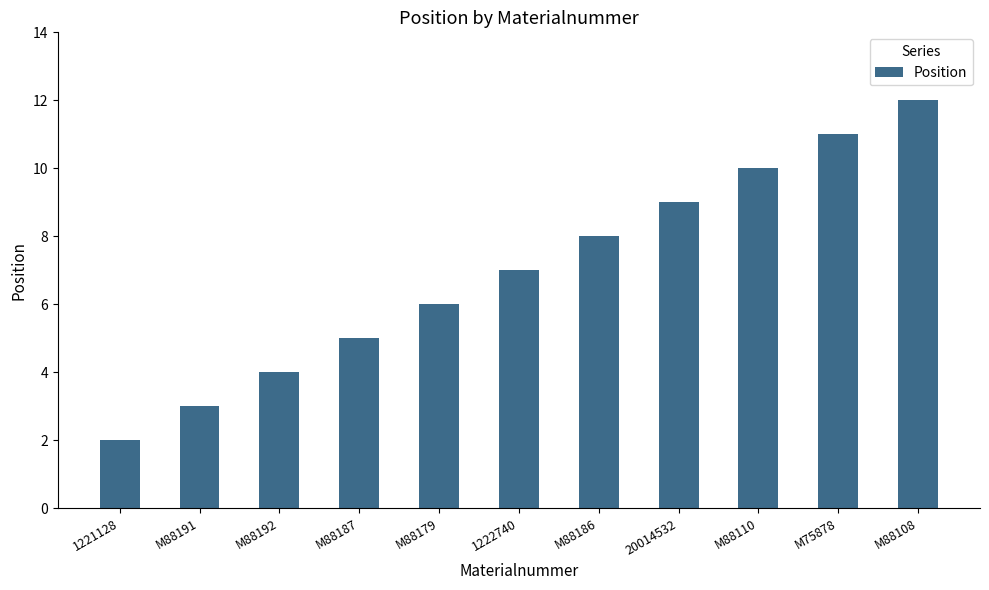

List the labels in order of value, smallest first.

1221128, M88191, M88192, M88187, M88179, 1222740, M88186, 20014532, M88110, M75878, M88108